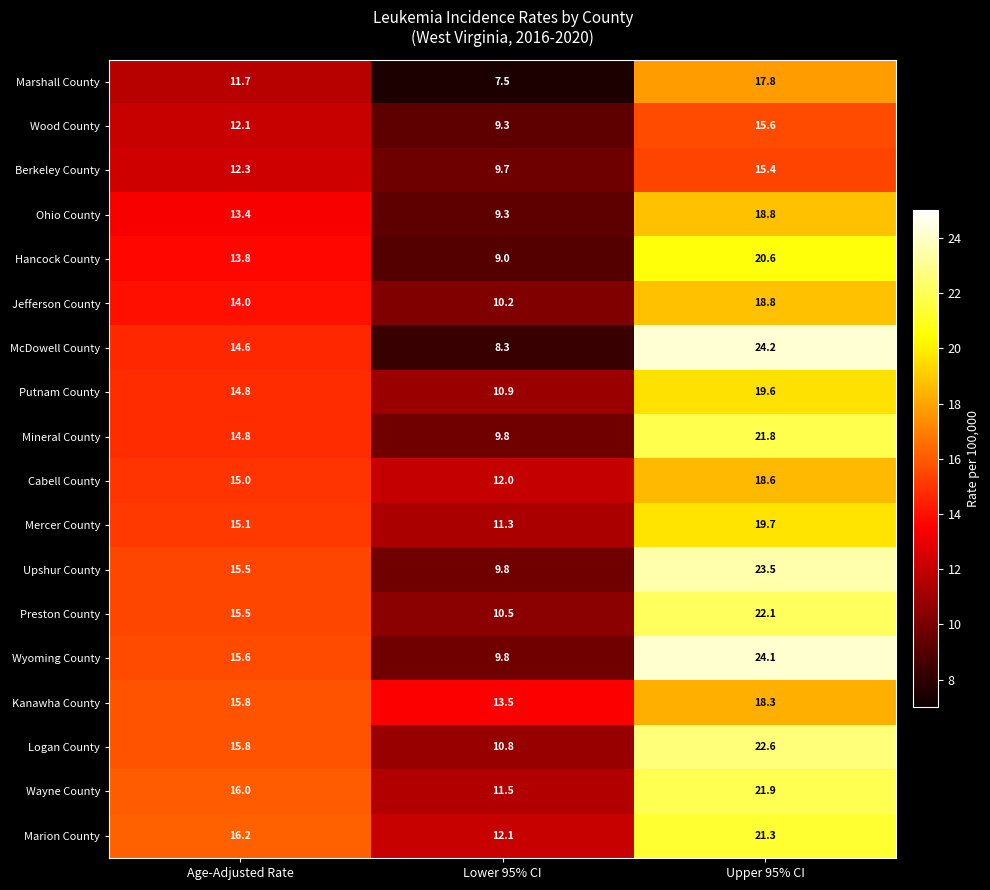

Which label corresponds to the smallest value in the chart?

Lower 95% CI